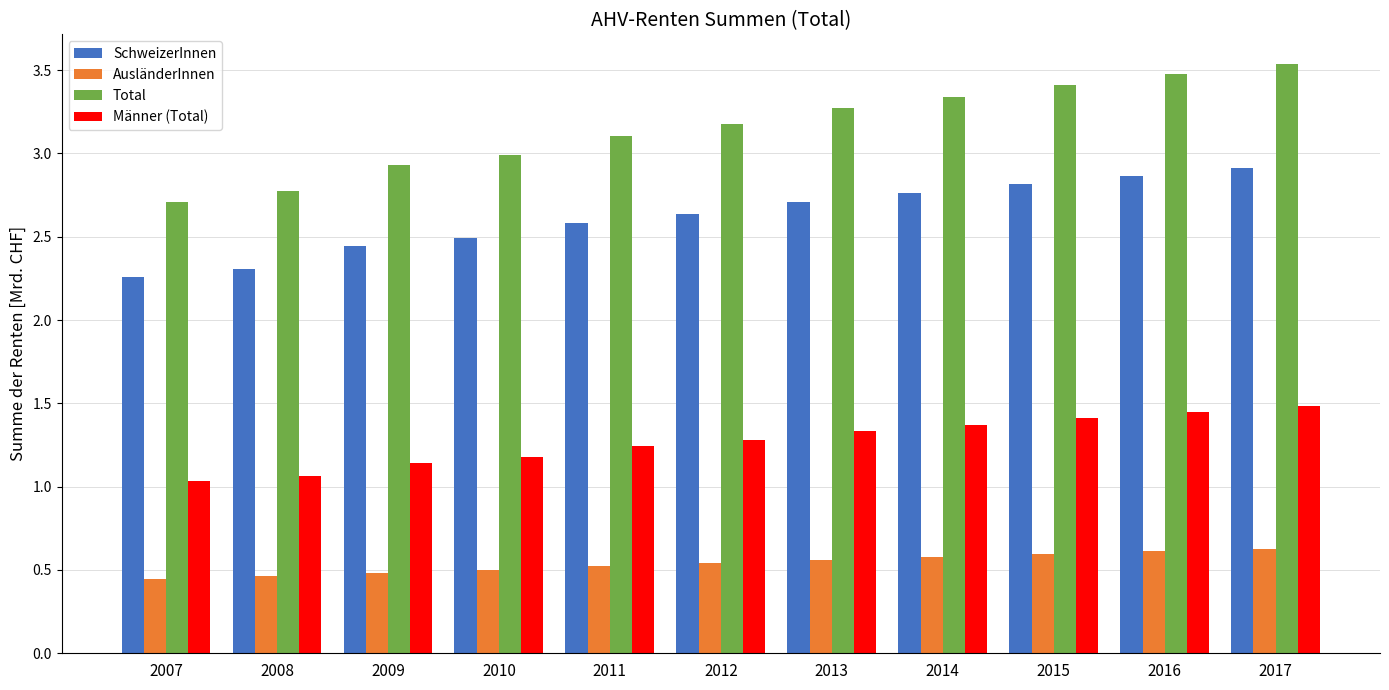

Which series changed the most between 2009 and 2013?

Total